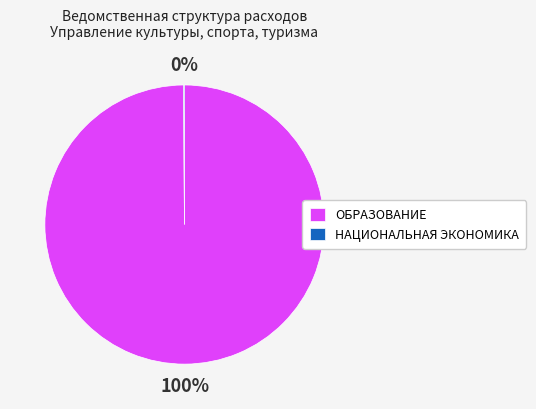

Which slice represents more than half of the pie?

ОБРАЗОВАНИЕ